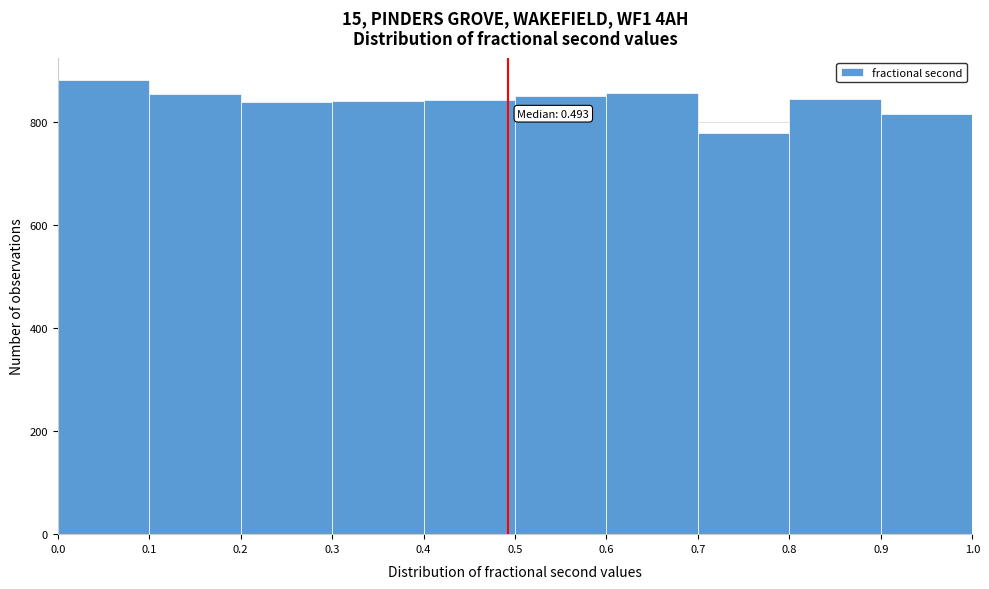

Which range on the x-axis has the tallest bar?

0.0 to 0.1